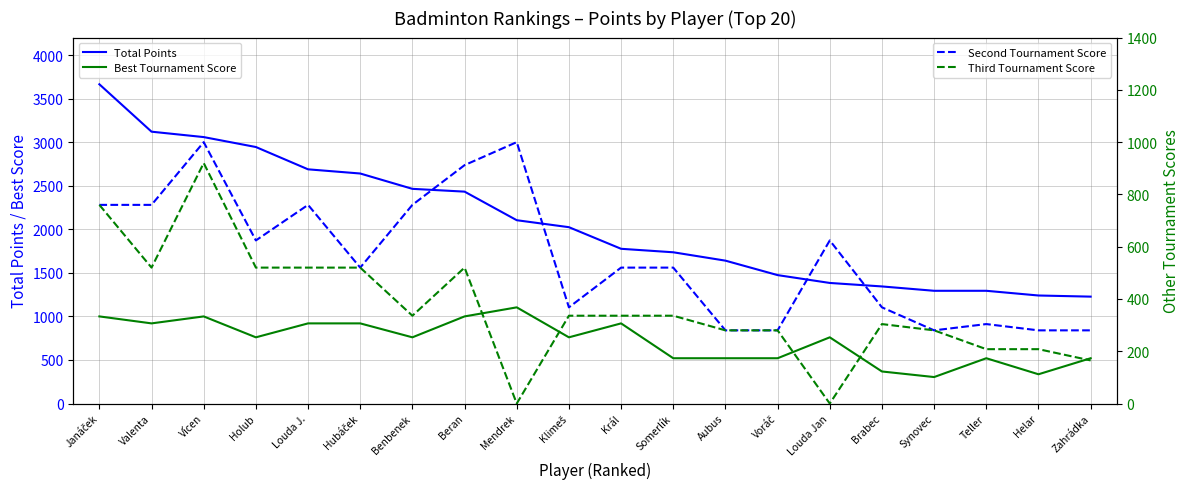

Between Vícen and Beran, which series saw the biggest shift?

Total Points